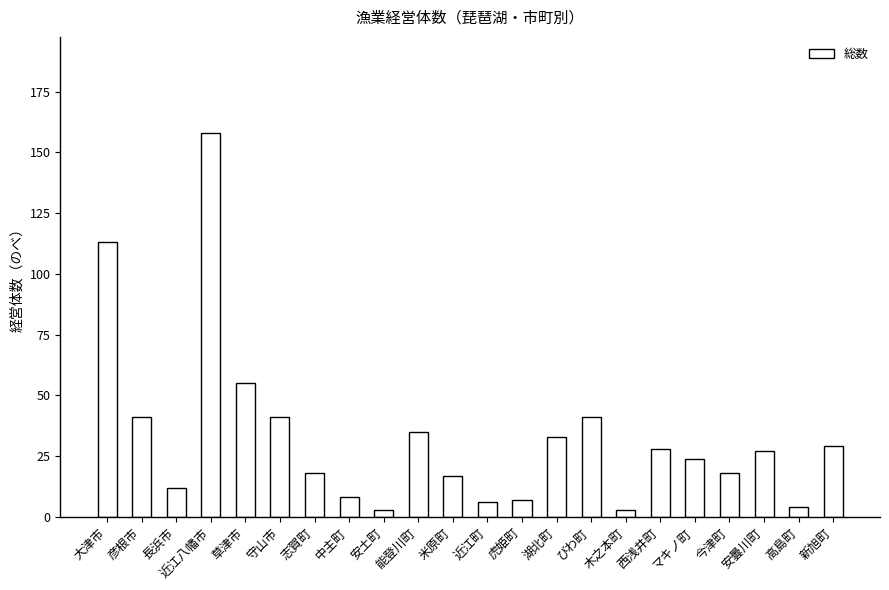

Reading left to right, list all the values displayed in this chart.

113	41	12	158	55	41	18	8	3	35	17	6	7	33	41	3	28	24	18	27	4	29